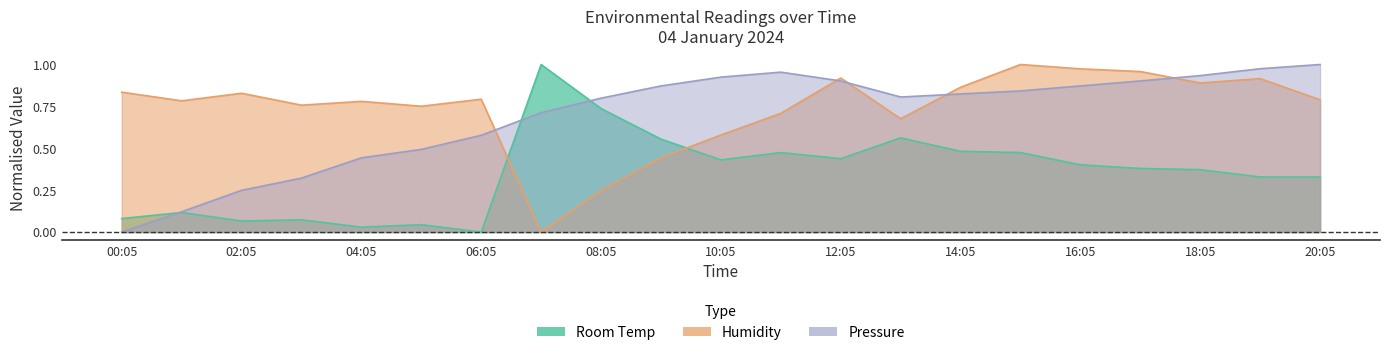

At which category is the sum across all series the highest?

15:05